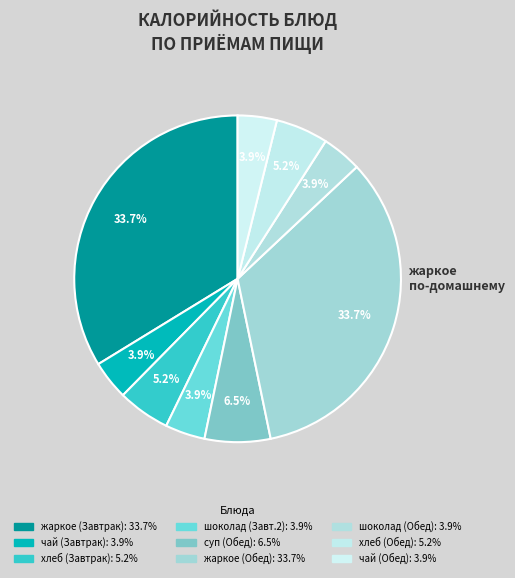

How many segments does this pie chart have?

9